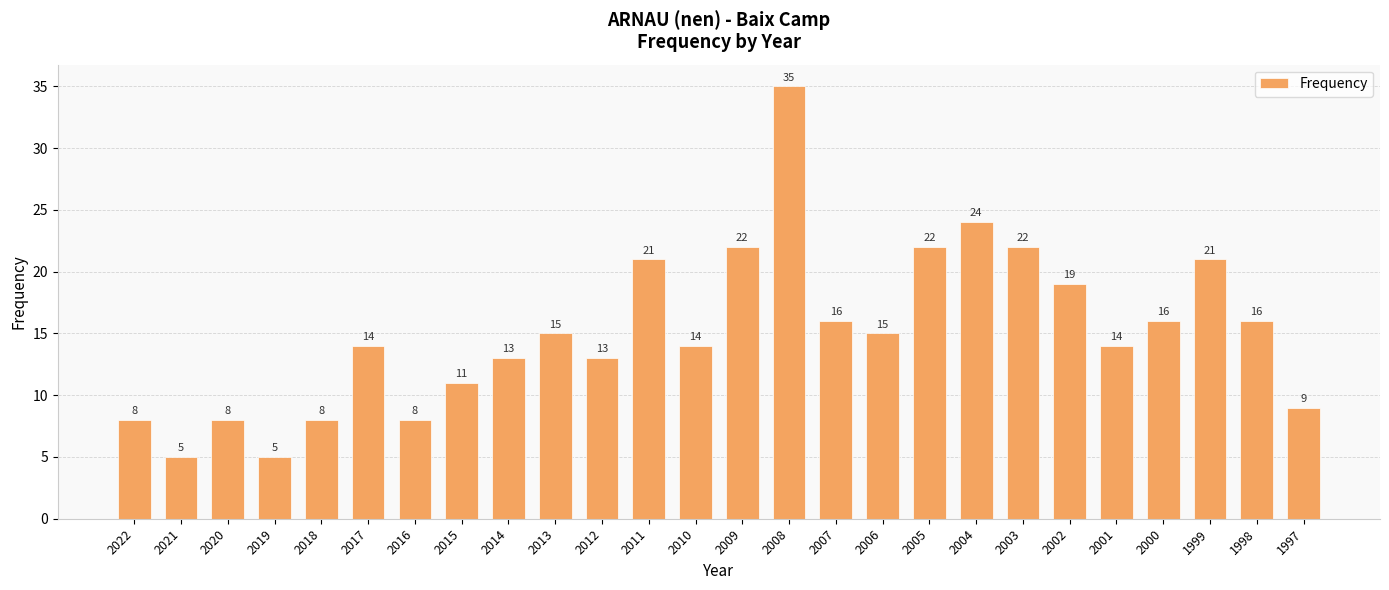

How many values are below 15?

13